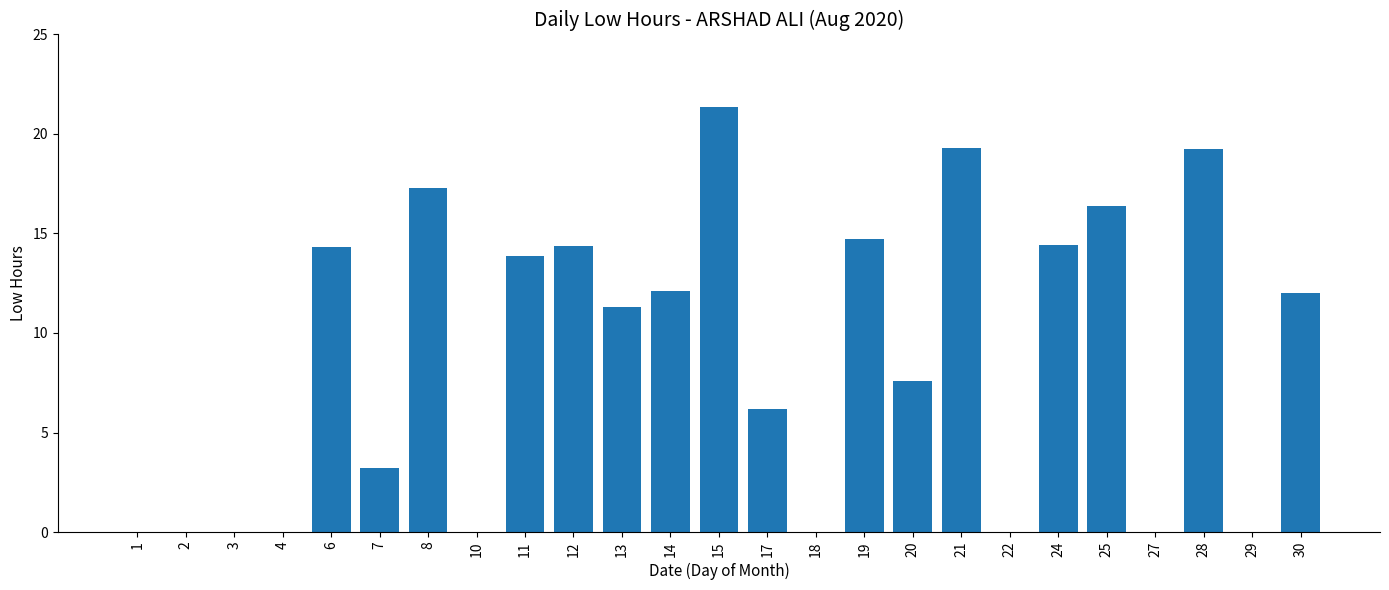

Are the bars horizontal?

No